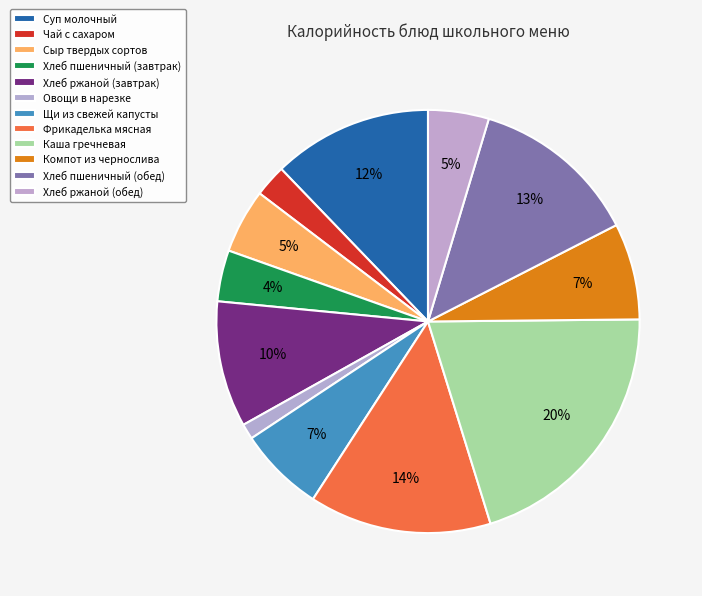

Is the sum of Хлеб пшеничный (завтрак) and Компот из чернослива greater than half?

No